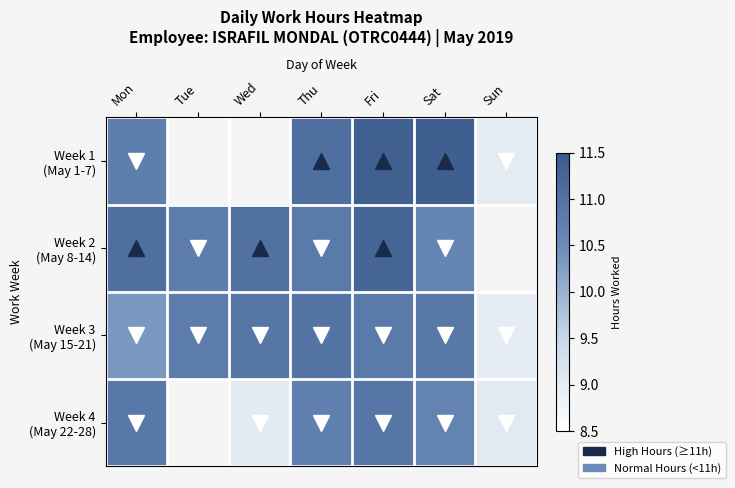

What value does the Week 2 (May 8-14) series have at Sat?

10.6